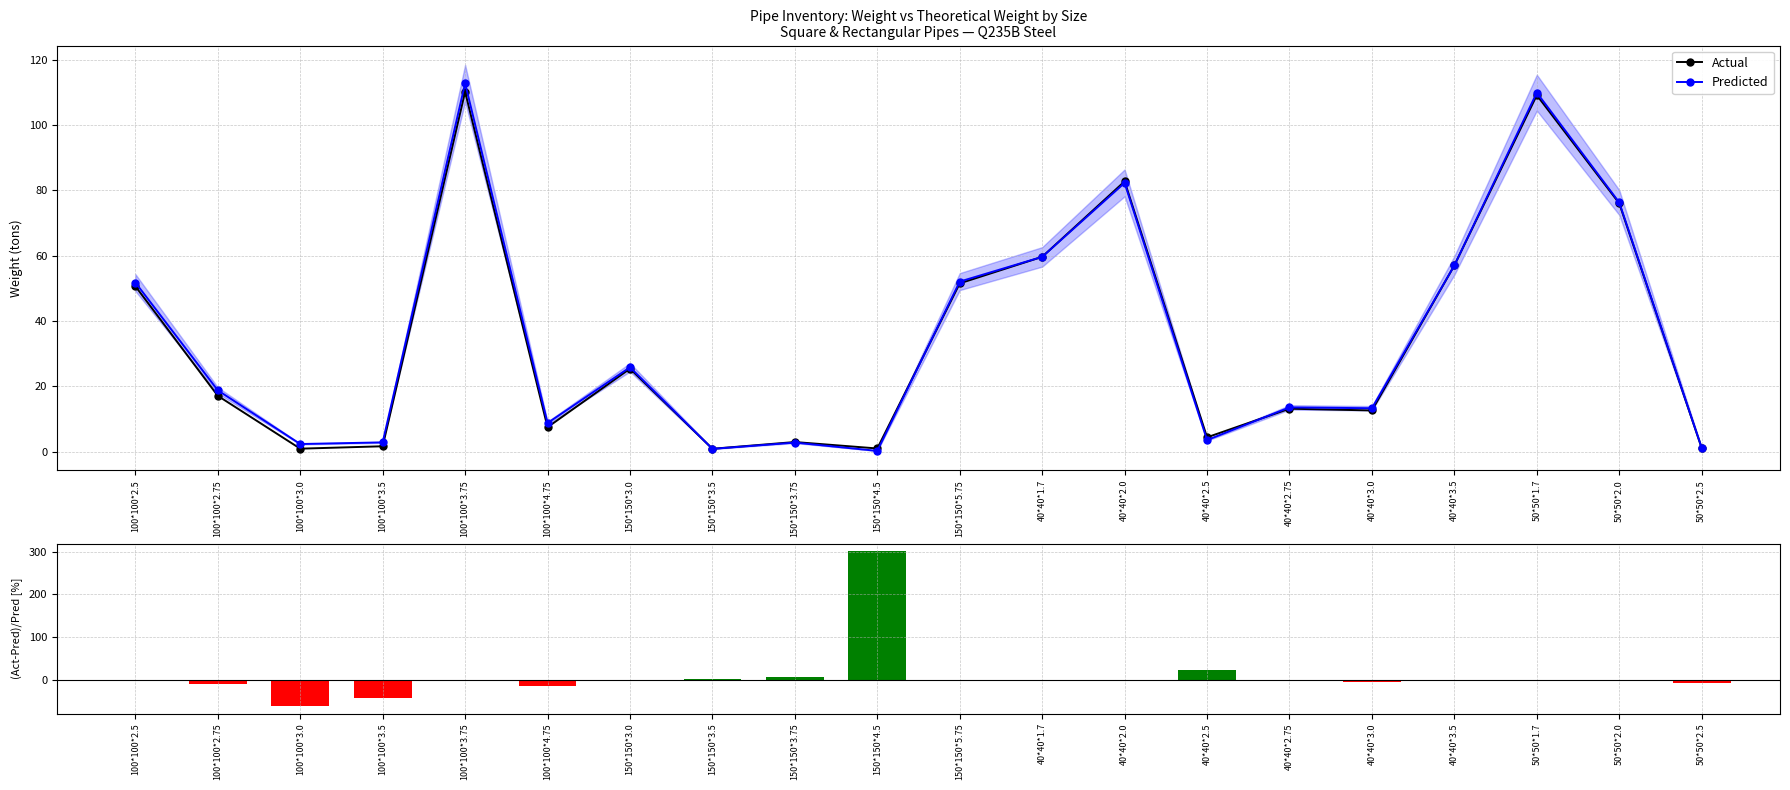

At how many categories does at least one series exceed 233?

1